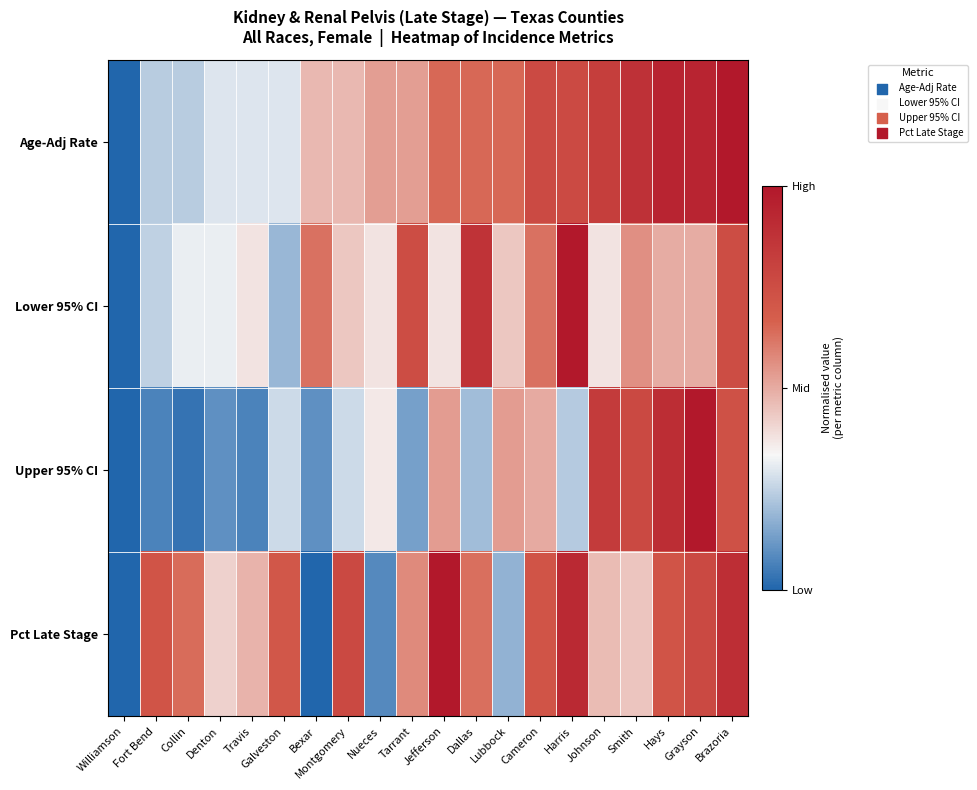

What is the difference between the highest and lowest values at Smith?

0.4